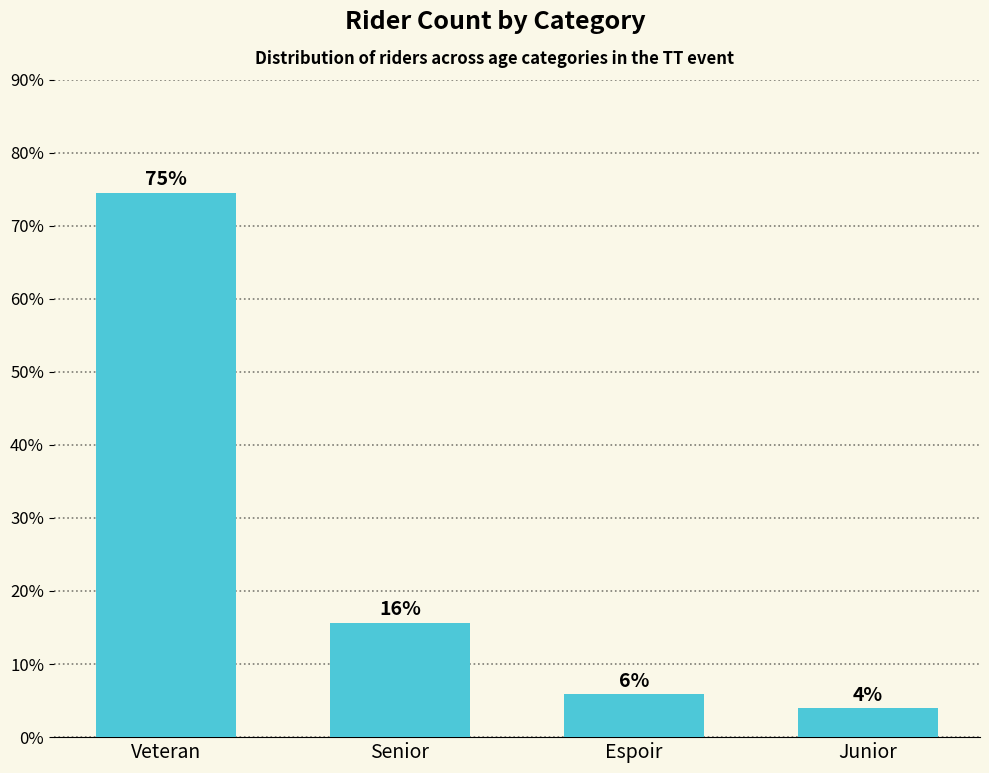

Is it true that the value at Espoir is 5.9?

True